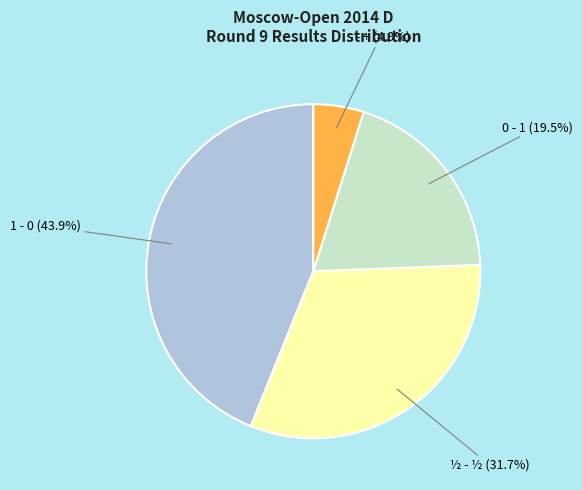

To the nearest percent, what is the difference between the largest and smallest slice percentages?

39%